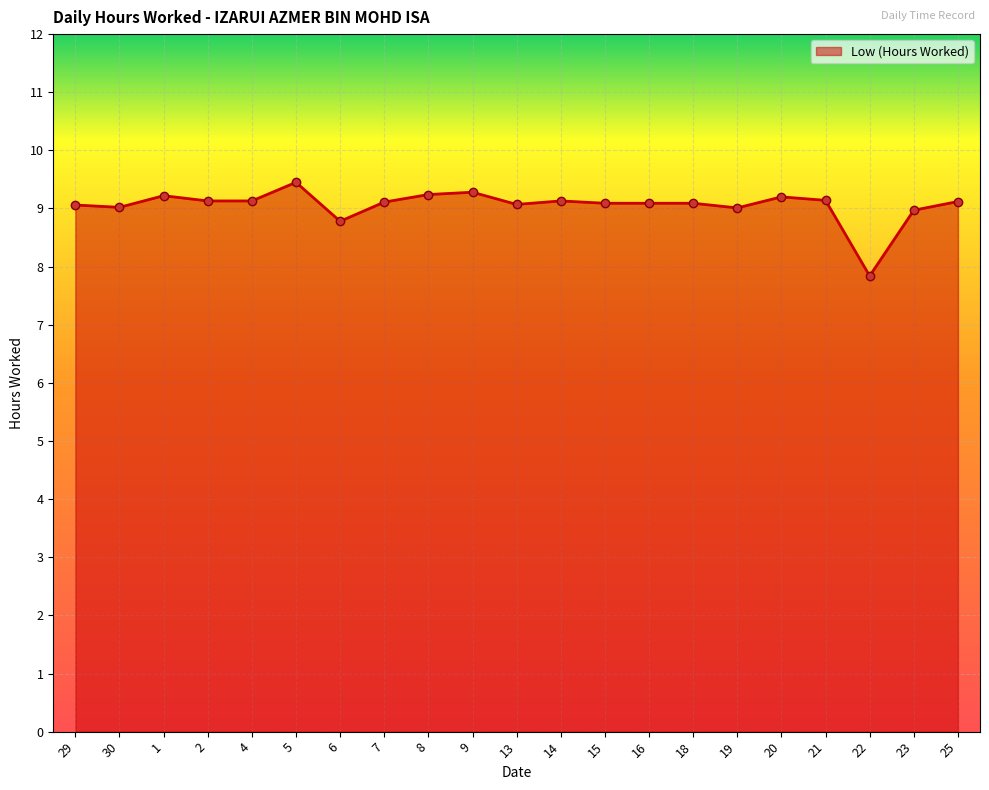

True or false: there are more than 1 points higher than both neighbors.

True